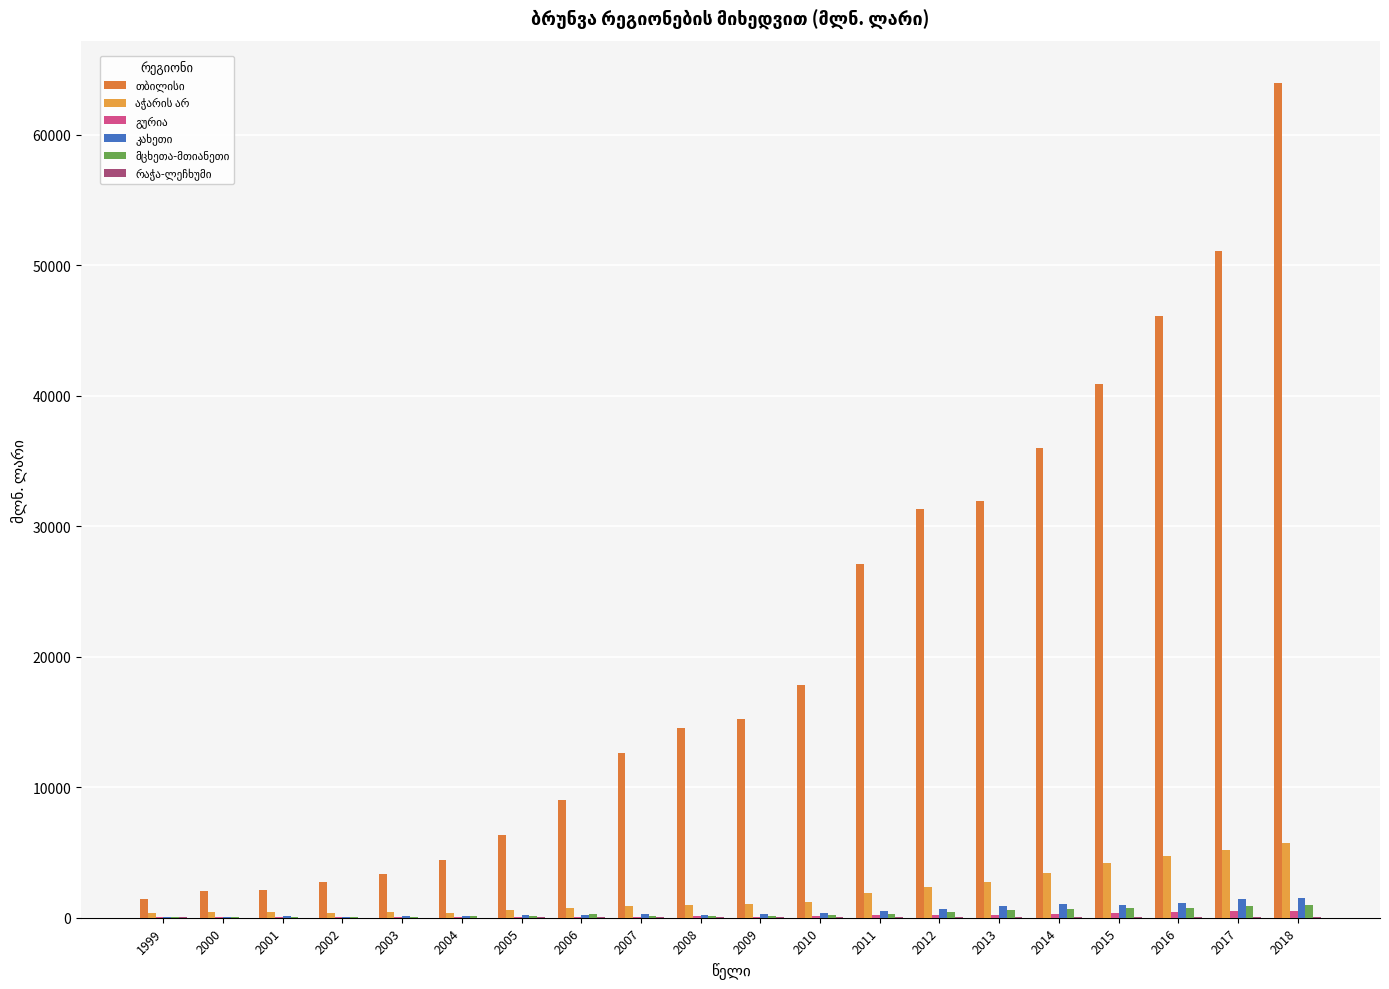

What is the total value across all series at 2006?

10362.1